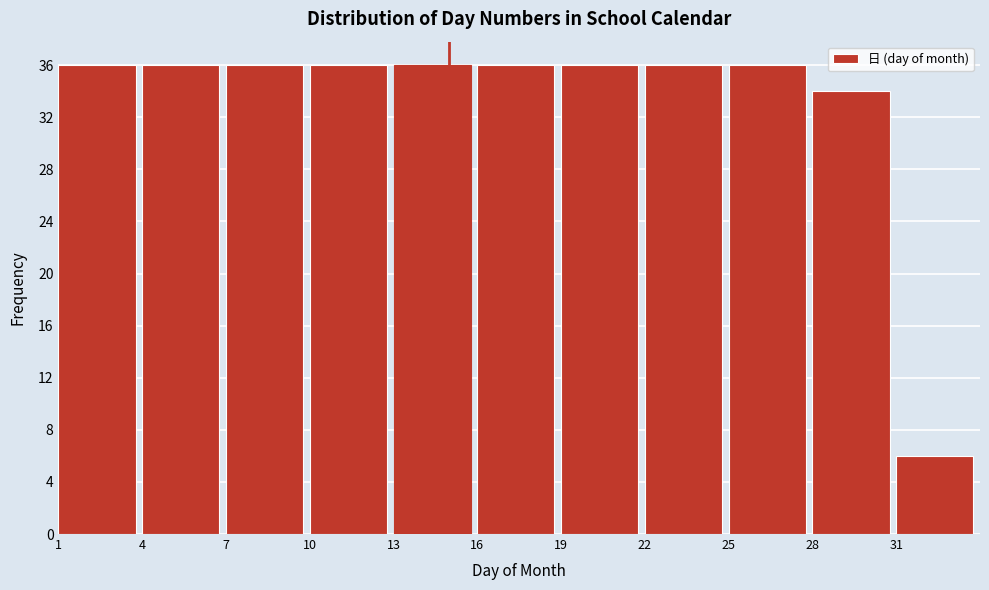

What is the height of the bar covering 25 to 28 on the x-axis? The values are not printed on the chart, so give them approximately, as read against the axis.

36